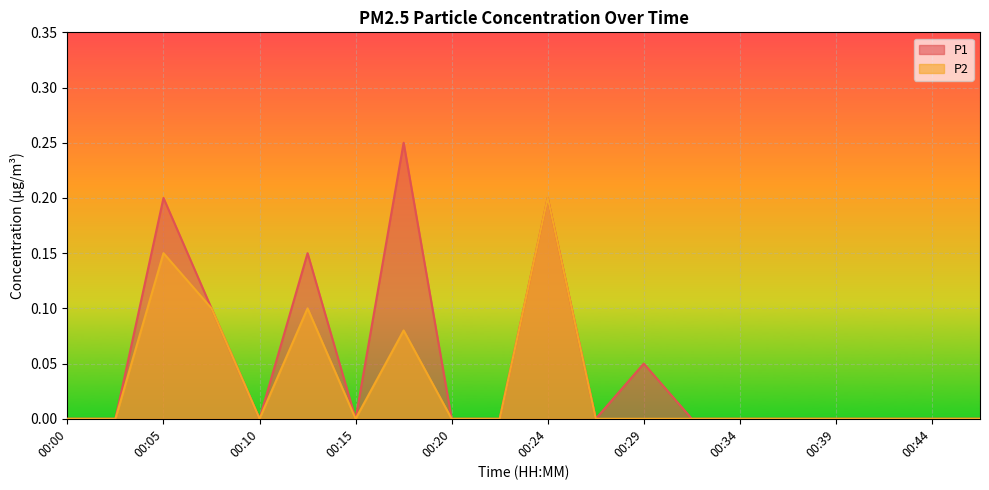

What are all the series names shown in the legend?

P1, P2